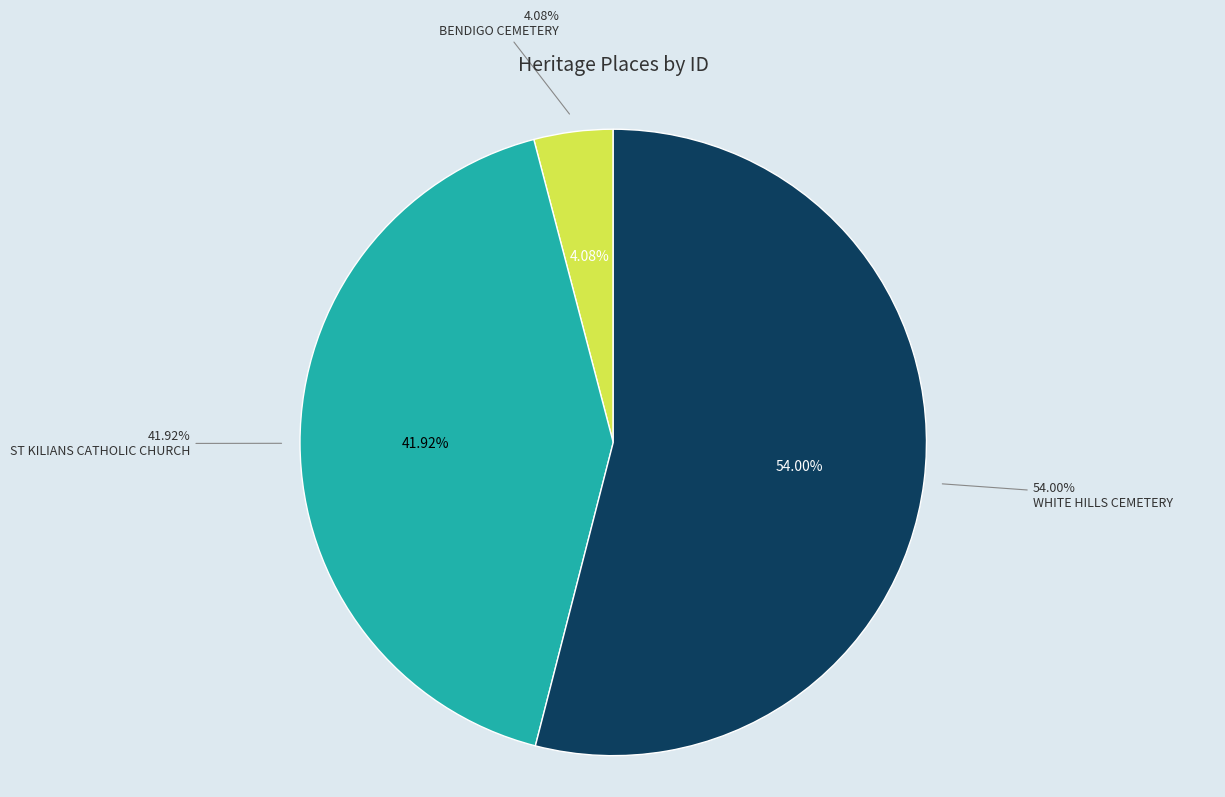

What is the smallest slice in the pie chart?

BENDIGO CEMETERY